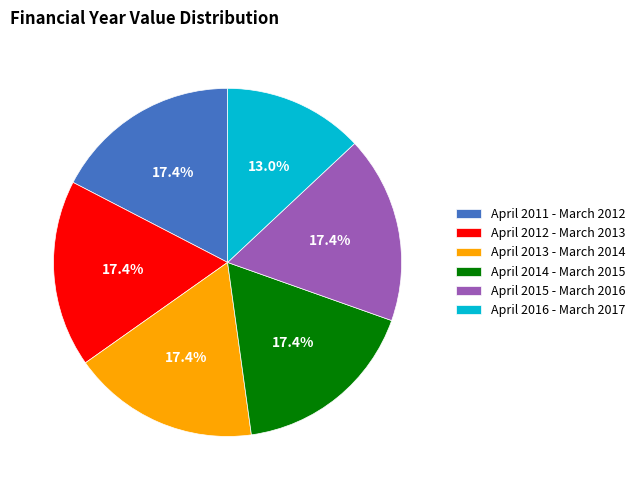

Which has a higher value, April 2016 - March 2017 or April 2013 - March 2014?

April 2013 - March 2014